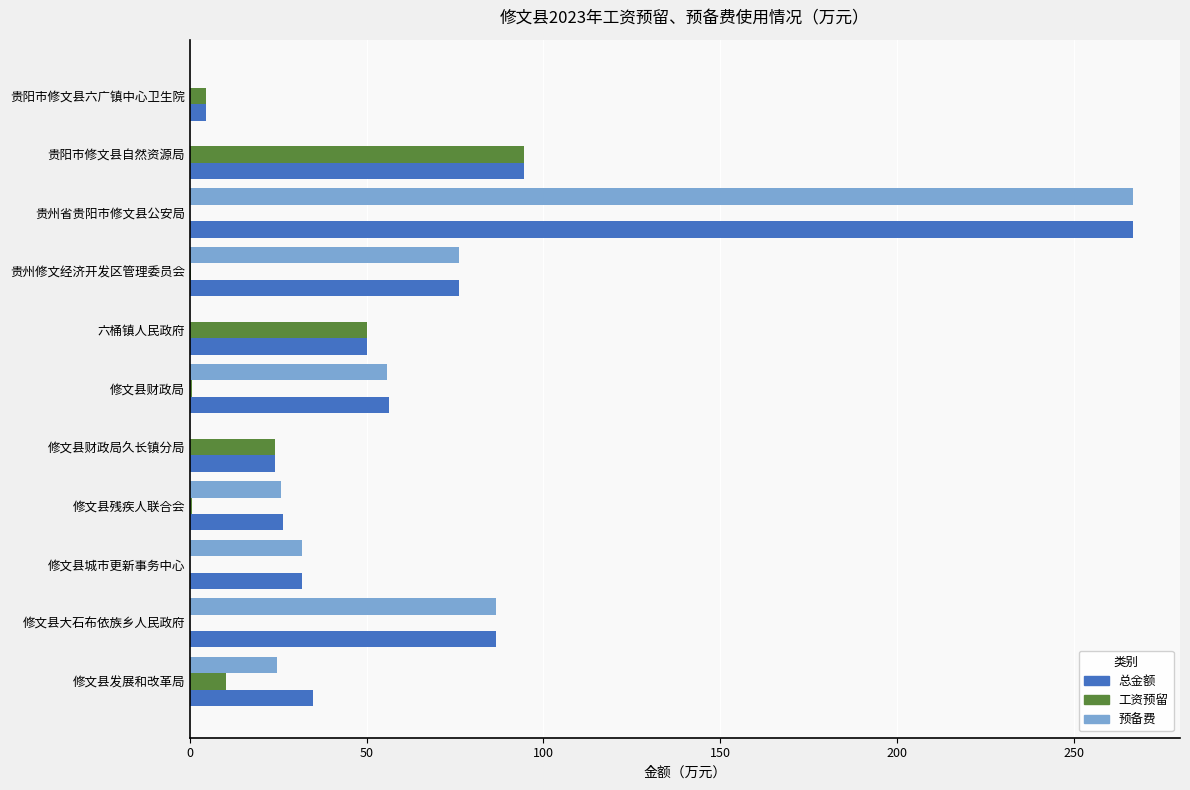

True or false: 预备费 has a value of 0.0 at 贵阳市修文县六广镇中心卫生院.

True